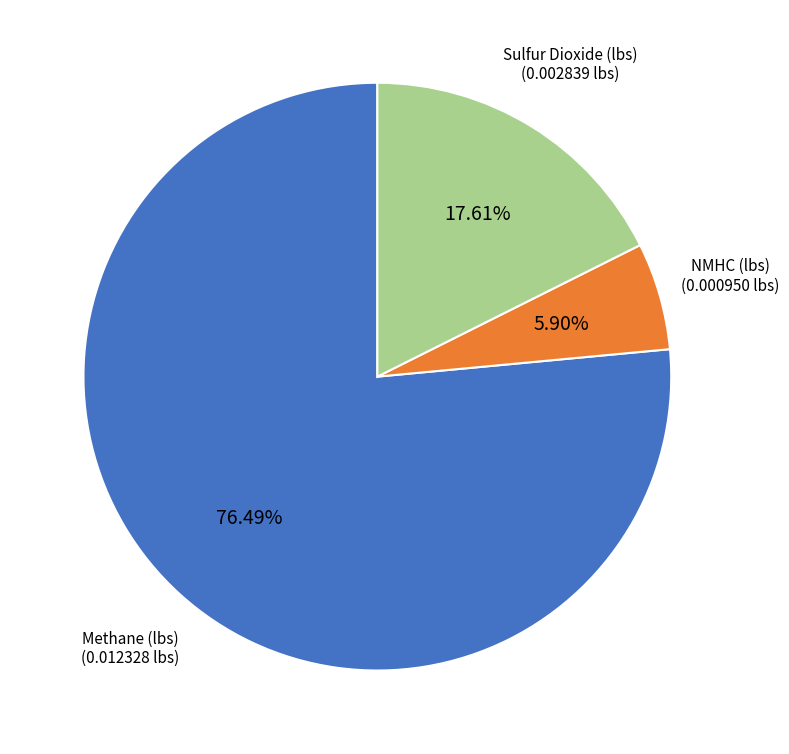

Is the sum of NMHC (lbs) and Sulfur Dioxide (lbs) greater than half?

No